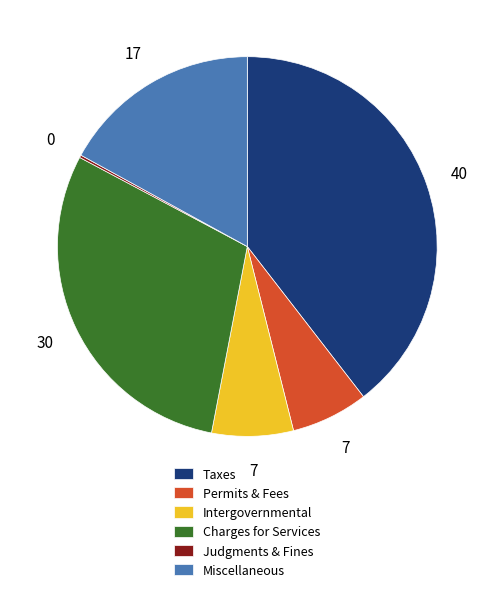

The Miscellaneous slice represents 17% of the pie. True or false?

True